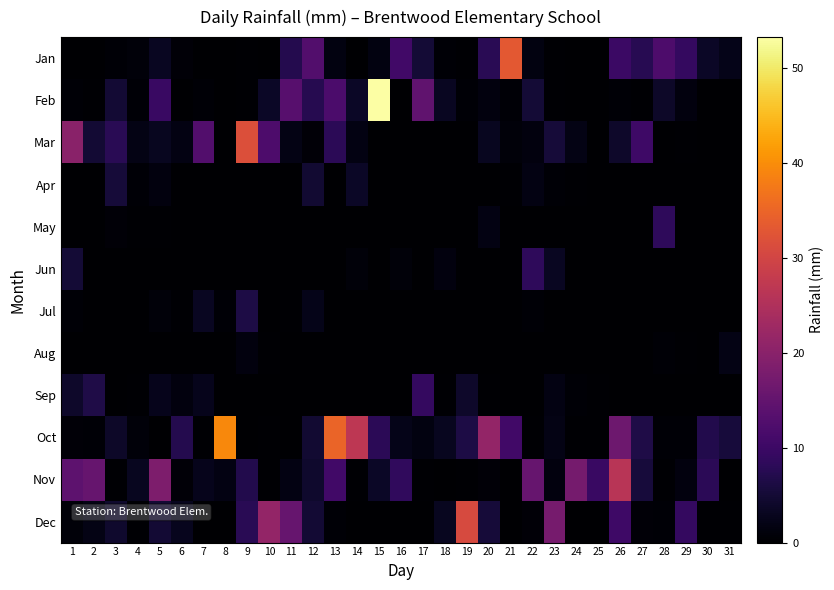

Which category has the lowest value across all series?

1